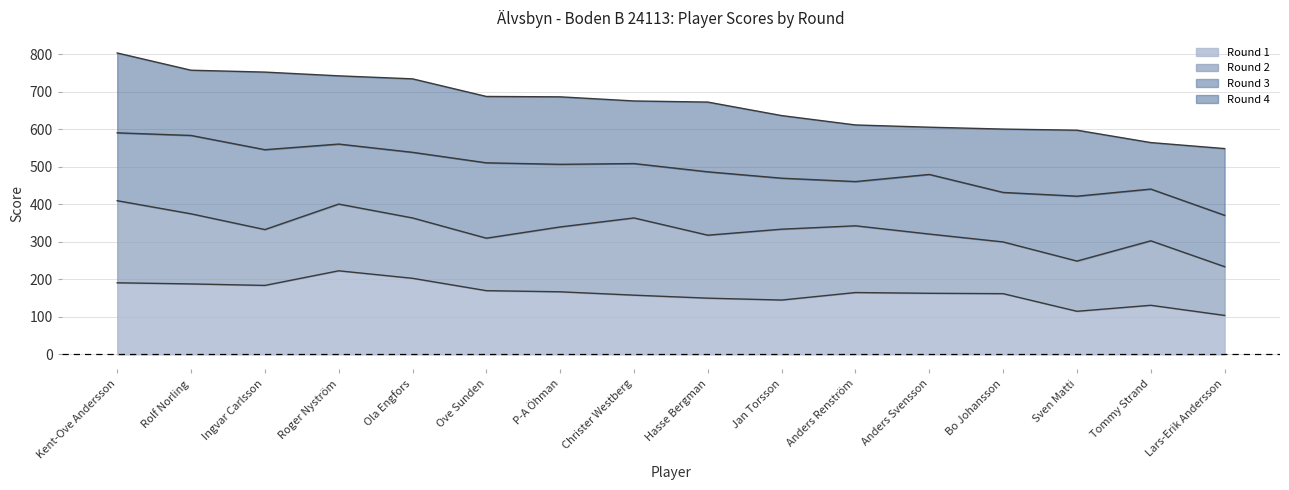

What is the difference between the maximum and minimum values in the Round 3 series?

95